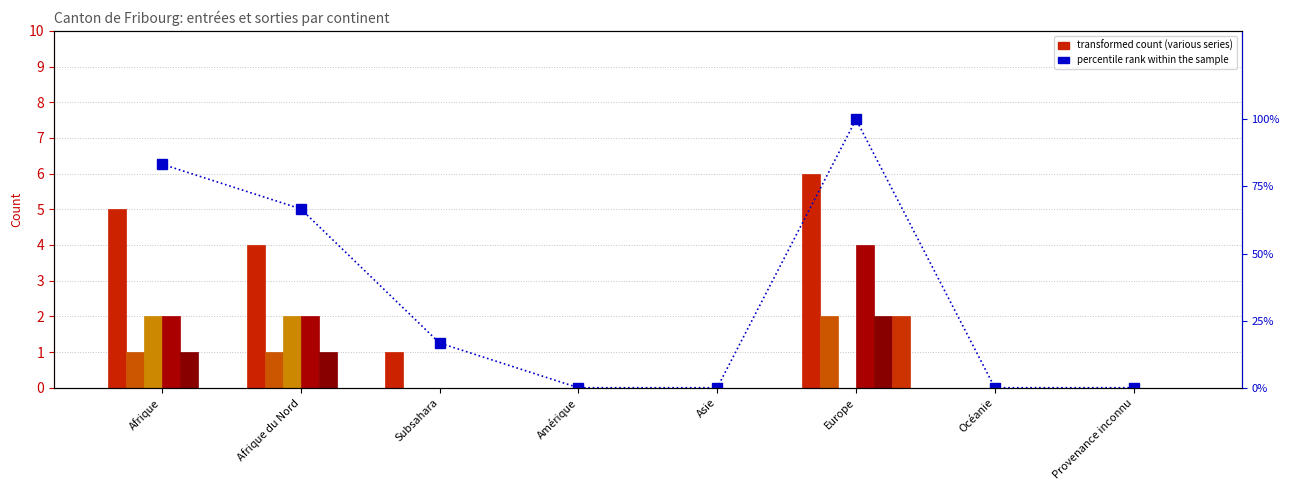

At which category does the chart reach its minimum across all series?

Amérique